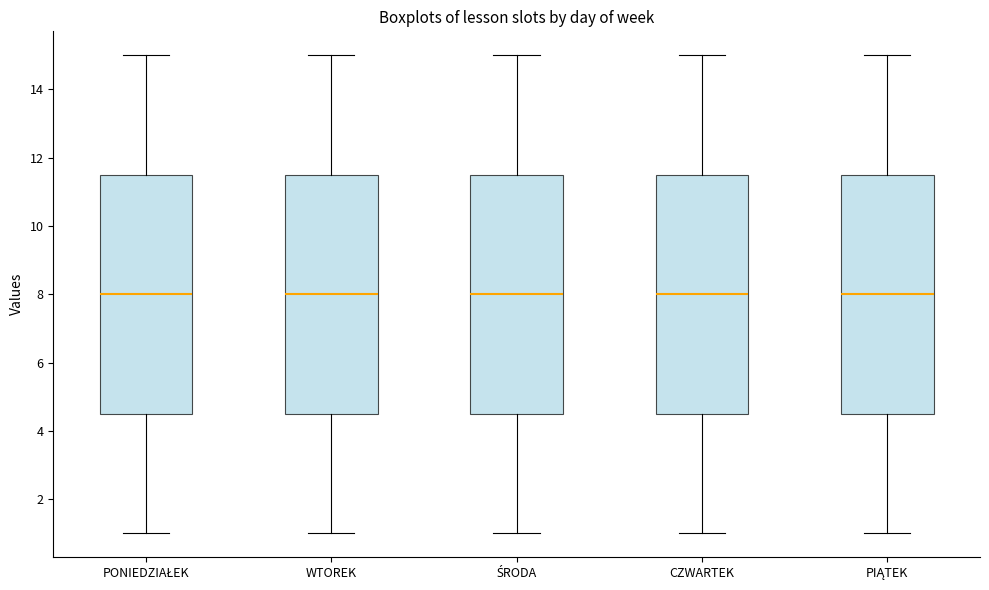

Reading left to right, read every box against the y-axis: the position of its median line, the range the box covers, and the ends of its whiskers. The values are not printed on the chart, so give them approximately, as read against the axis.

PONIEDZIAŁEK: median 8.0, box 4.6 to 11.6, whiskers 1.0 to 15.0
WTOREK: median 8.0, box 4.6 to 11.6, whiskers 1.0 to 15.0
ŚRODA: median 8.0, box 4.6 to 11.6, whiskers 1.0 to 15.0
CZWARTEK: median 8.0, box 4.6 to 11.6, whiskers 1.0 to 15.0
PIĄTEK: median 8.0, box 4.6 to 11.6, whiskers 1.0 to 15.0